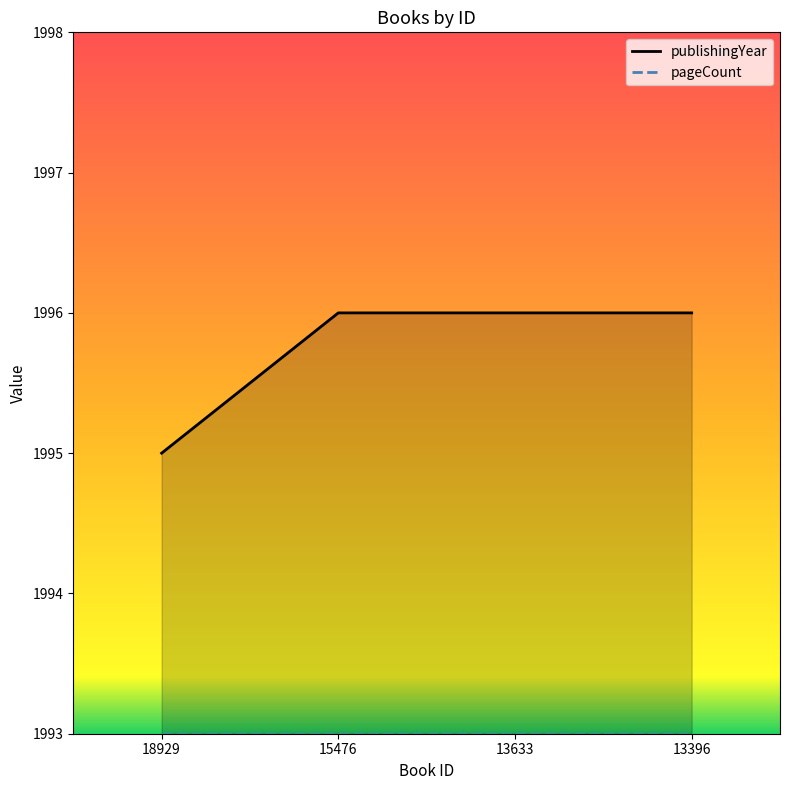

What is the difference between the values at 18929 and 13396?

1